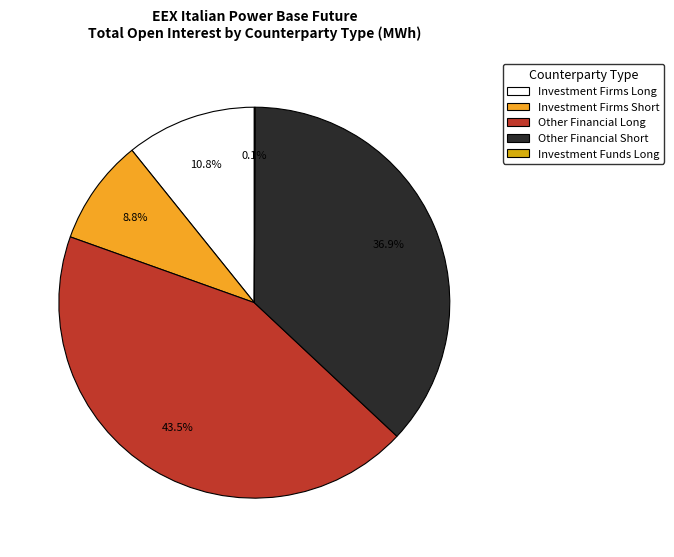

Is there any slice that represents more than half of the pie?

No